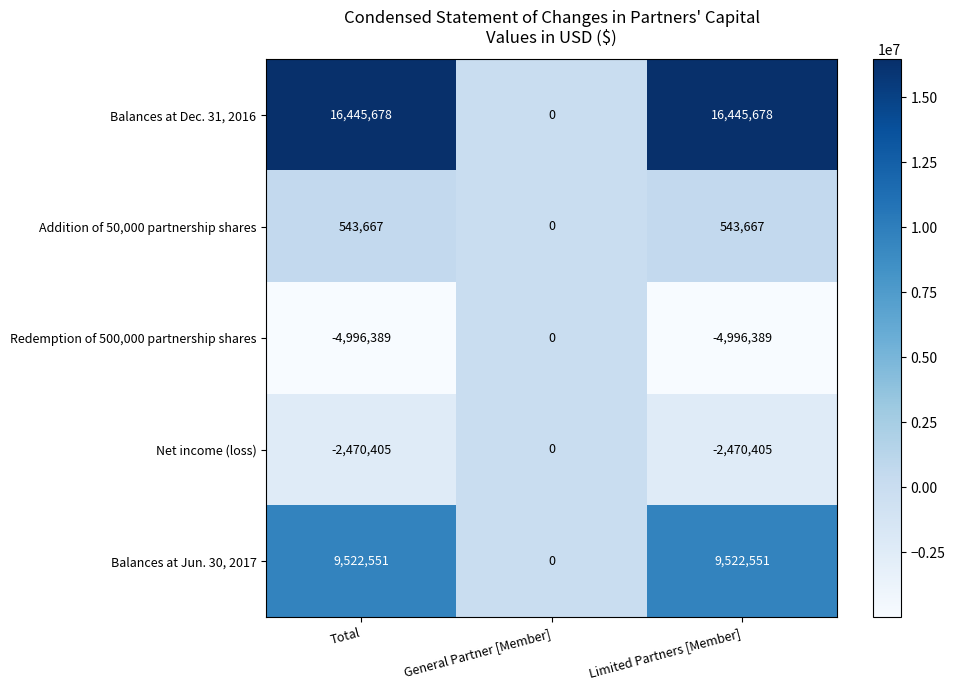

Is it true that Redemption of 500,000 partnership shares equals -4996389 at Total?

True